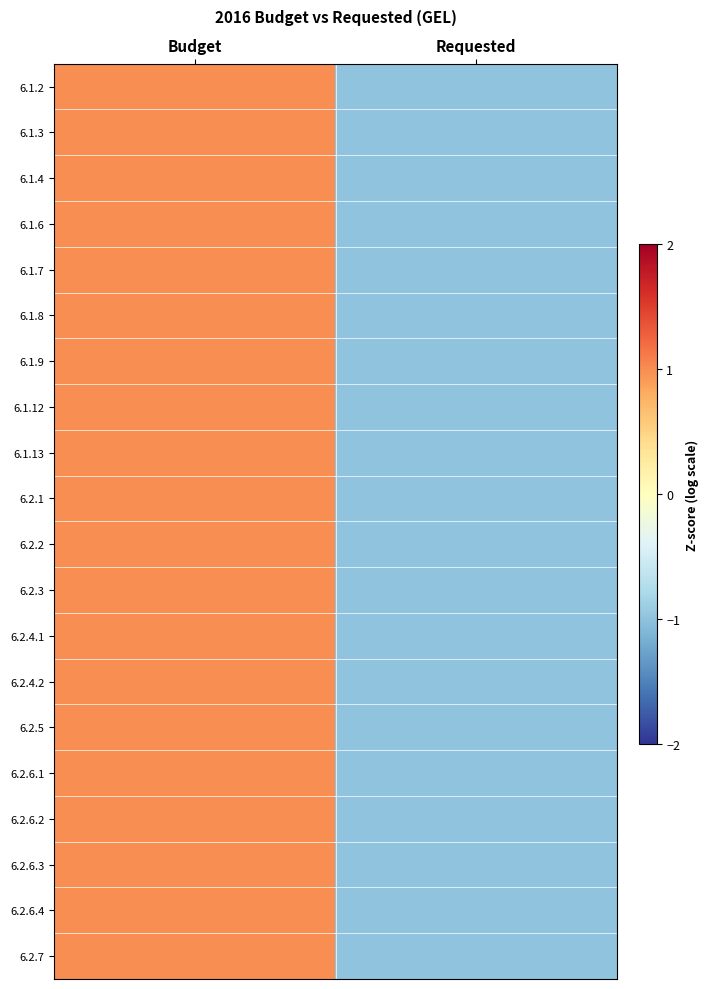

At how many categories does at least one series exceed 0?

1